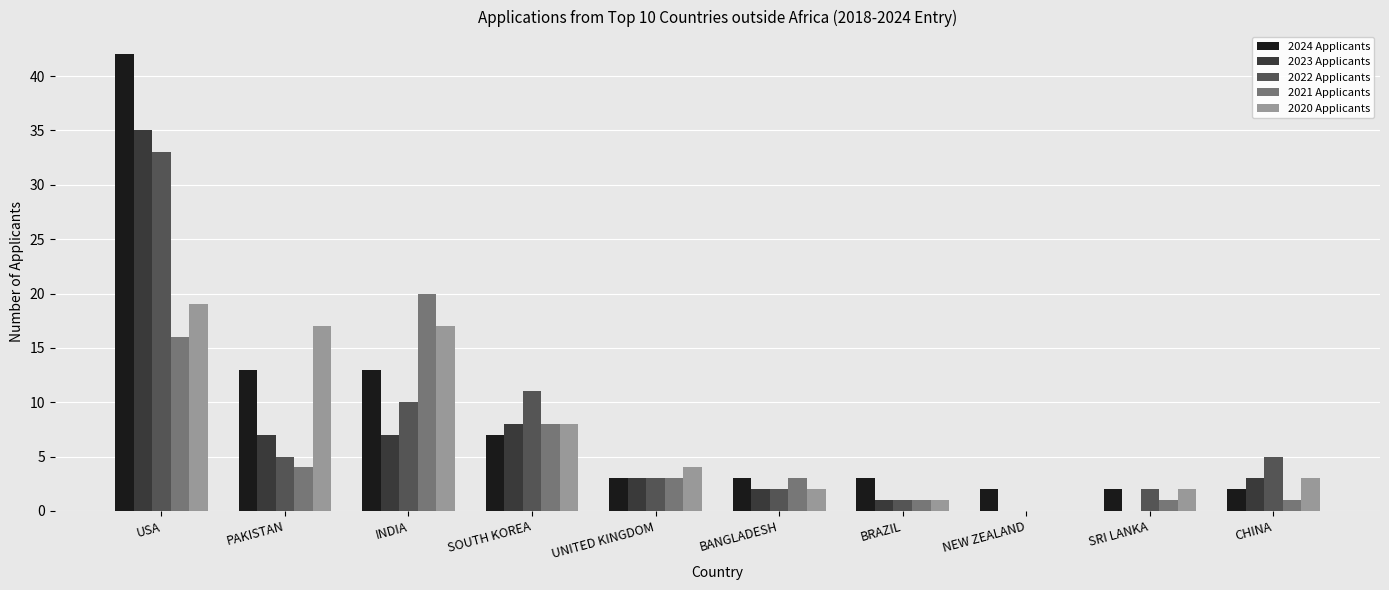

Which category has the highest value in the 2024 Applicants series?

USA